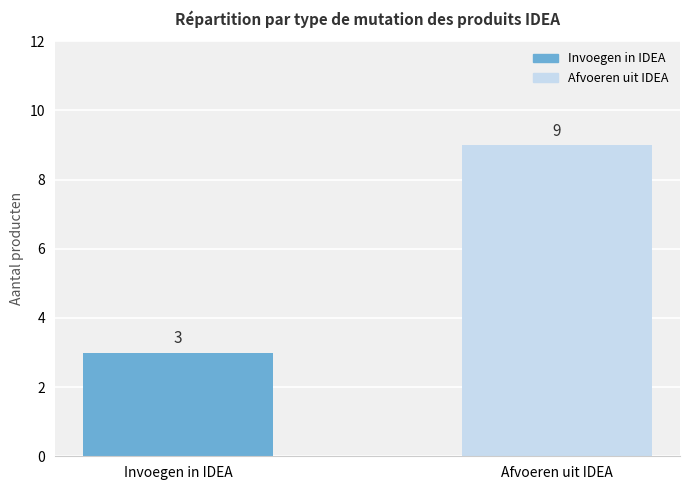

Which label corresponds to the smallest value in the chart?

Invoegen in IDEA